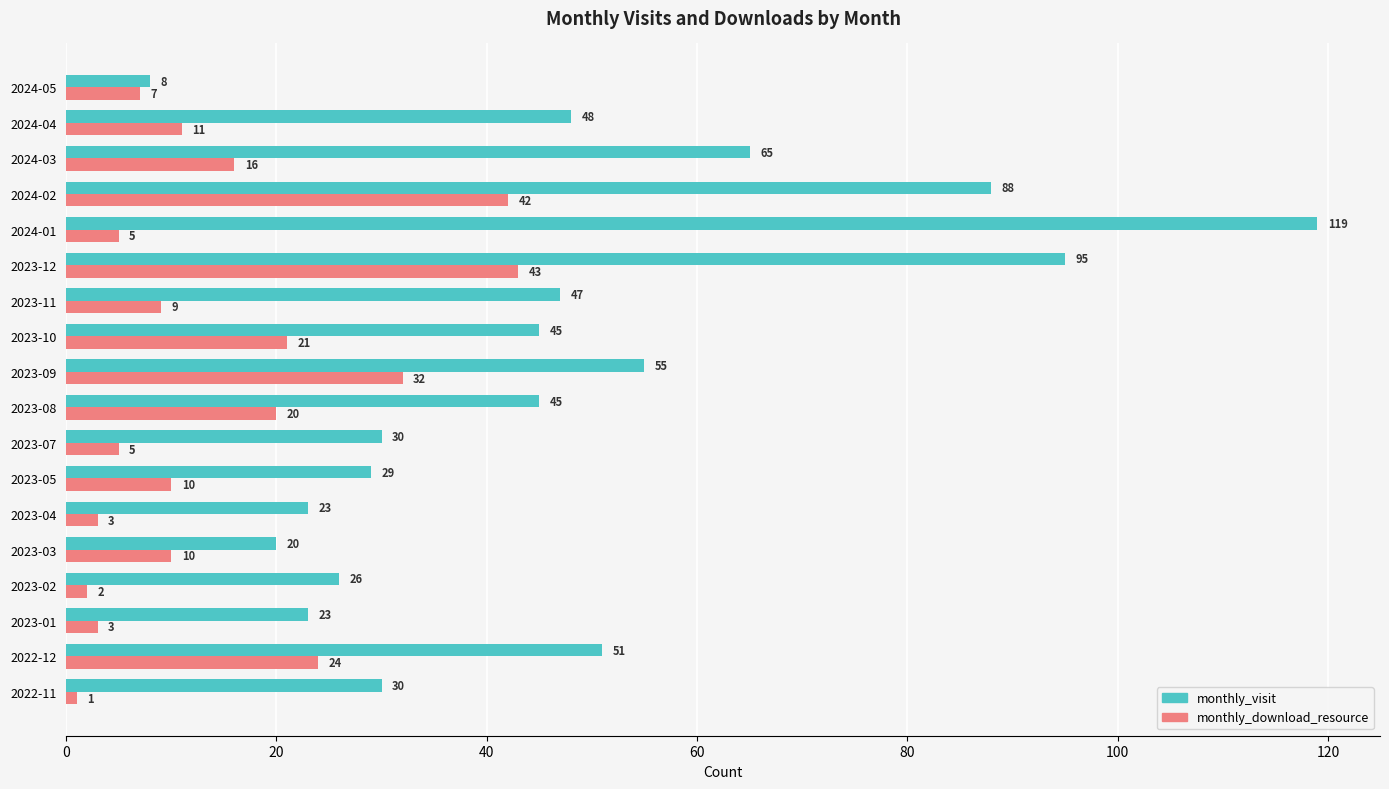

What is the maximum value shown in the chart?

119